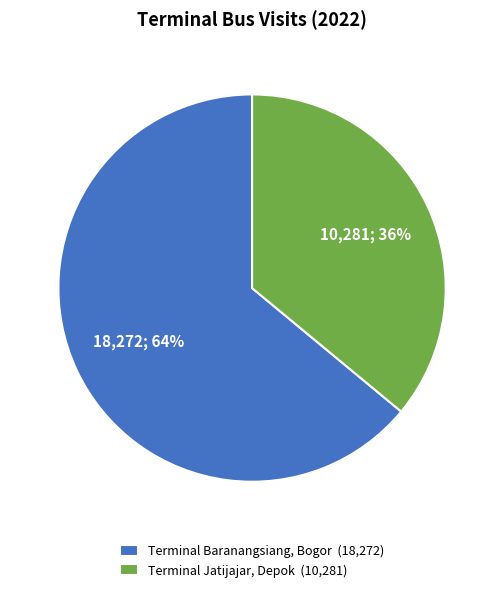

To the nearest percent, what is the difference between the largest and smallest slice percentages?

28%